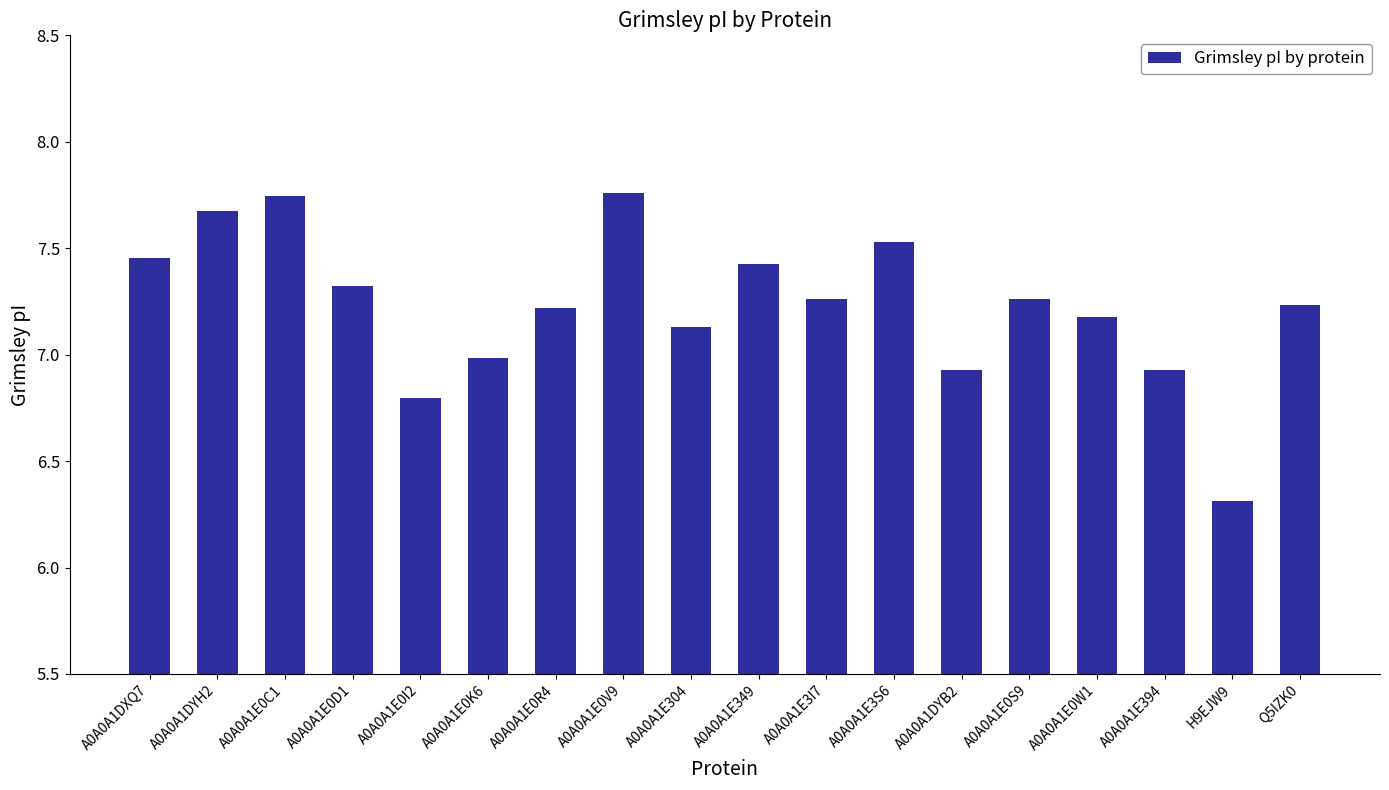

What is the ratio of the value at A0A0A1E0K6 to the value at A0A0A1E0I2?

1.0